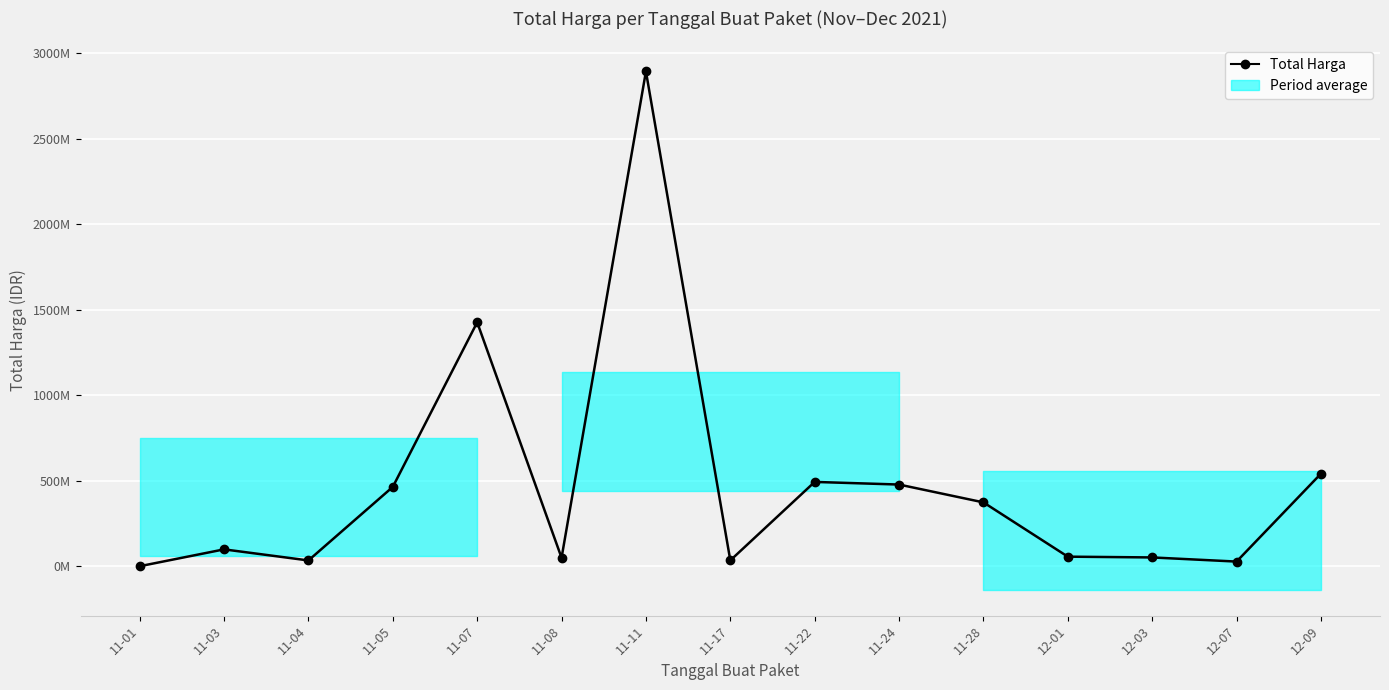

What is the sum of the values at 11-07 and 12-07?

1453279900